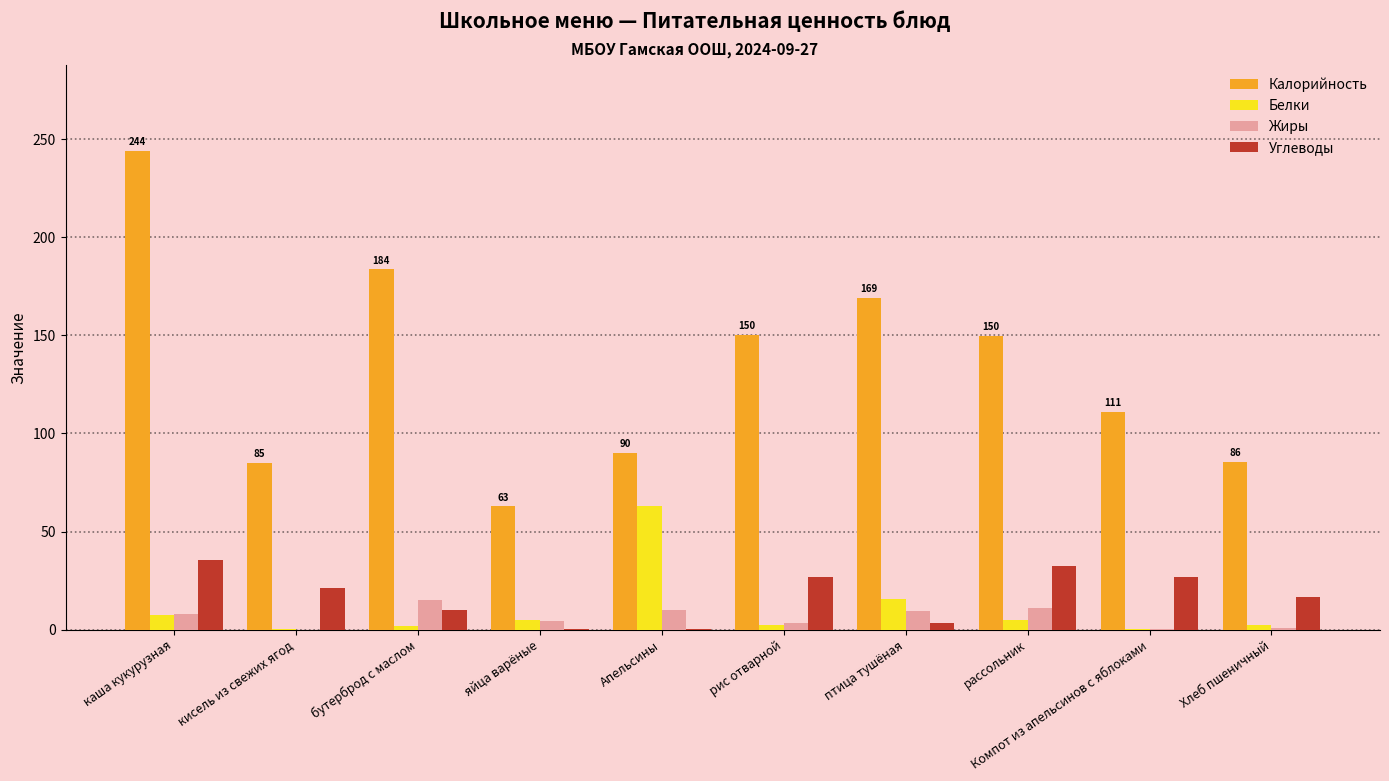

What is the total value across all series at кисель из свежих ягод?

106.3